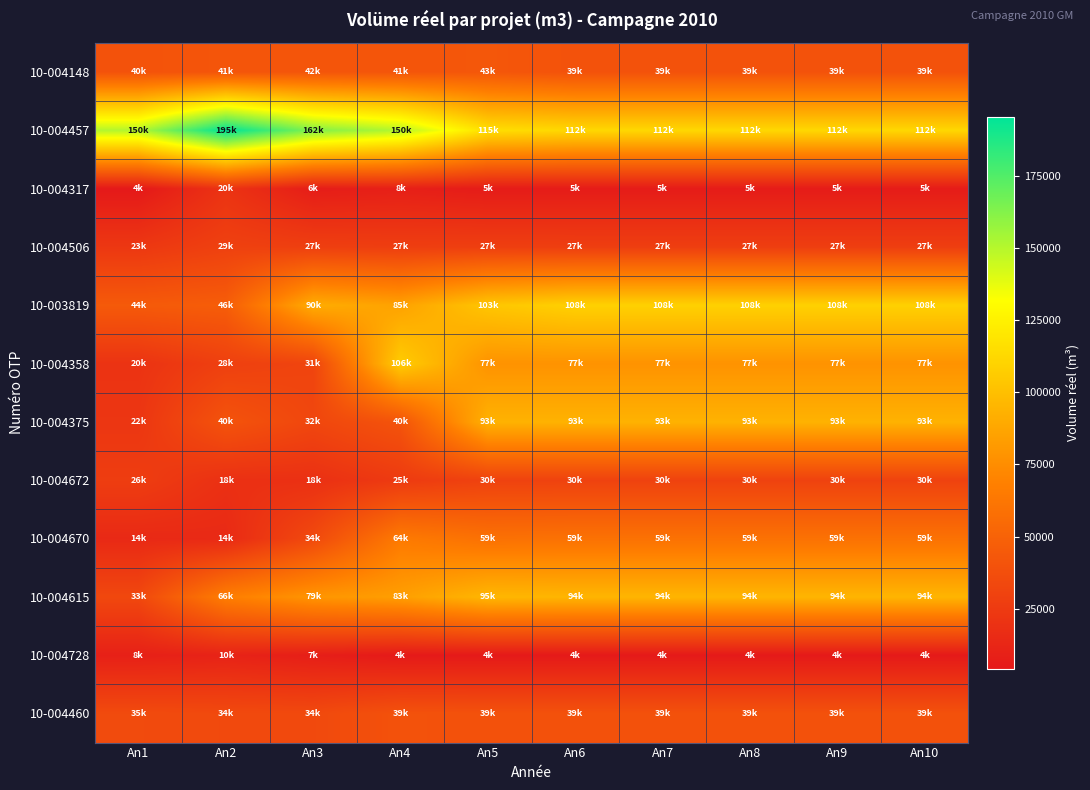

Reading left to right, what are all the values shown in this chart?

10-004148: An1=40447	An2=41864	An3=42004	An4=41773	An5=43027	An6=39941	An7=39941	An8=39941	An9=39941	An10=39941
10-004457: An1=150598	An2=195498	An3=162553	An4=150118	An5=115420	An6=112000	An7=112000	An8=112000	An9=112000	An10=112000
10-004317: An1=4236	An2=20596	An3=6996	An4=8498	An5=5972	An6=5995	An7=5995	An8=5995	An9=5995	An10=5995
10-004506: An1=23349	An2=29162	An3=27953	An4=27273	An5=27943	An6=27483	An7=27483	An8=27483	An9=27483	An10=27483
10-003819: An1=44879	An2=46831	An3=90724	An4=85472	An5=103387	An6=108780	An7=108780	An8=108780	An9=108780	An10=108780
10-004358: An1=20477	An2=28619	An3=31257	An4=106721	An5=77786	An6=77786	An7=77786	An8=77786	An9=77786	An10=77786
10-004375: An1=22323	An2=40683	An3=32650	An4=40978	An5=93448	An6=93448	An7=93448	An8=93448	An9=93448	An10=93448
10-004672: An1=26891	An2=18747	An3=18704	An4=25180	An5=30068	An6=30068	An7=30068	An8=30068	An9=30068	An10=30068
10-004670: An1=14429	An2=14744	An3=34518	An4=64825	An5=59077	An6=59640	An7=59640	An8=59640	An9=59640	An10=59640
10-004615: An1=33479	An2=66993	An3=79123	An4=83900	An5=95699	An6=94884	An7=94884	An8=94884	An9=94884	An10=94884
10-004728: An1=8872	An2=10512	An3=7813	An4=4873	An5=4806	An6=4806	An7=4806	An8=4806	An9=4806	An10=4806
10-004460: An1=35296	An2=34427	An3=34330	An4=39782	An5=39591	An6=39591	An7=39591	An8=39591	An9=39591	An10=39591